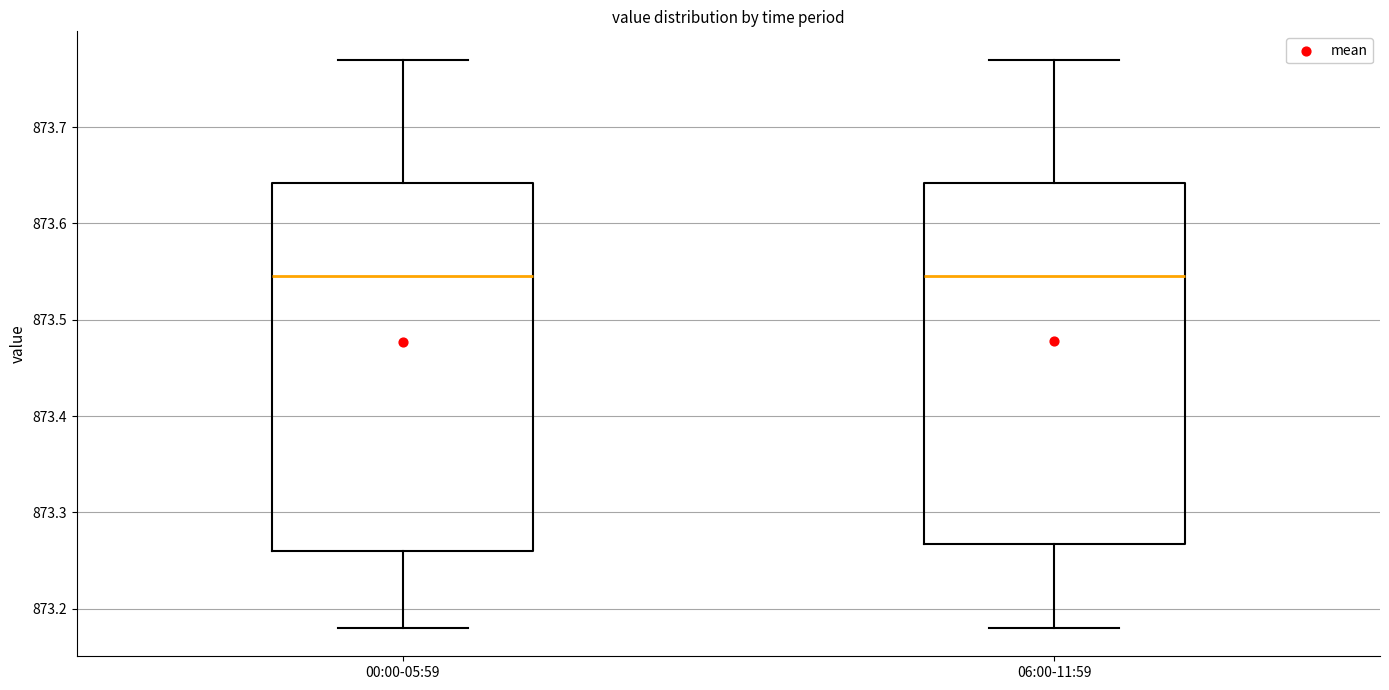

Reading left to right, transcribe this box plot: for each box, give where its median line is, the range the box spans, and where its two whiskers end, as read against the y-axis. The values are not printed on the chart, so give them approximately, as read against the axis.

00:00-05:59: median 873.55, box 873.26 to 873.64, whiskers 873.18 to 873.77
06:00-11:59: median 873.55, box 873.27 to 873.64, whiskers 873.18 to 873.77